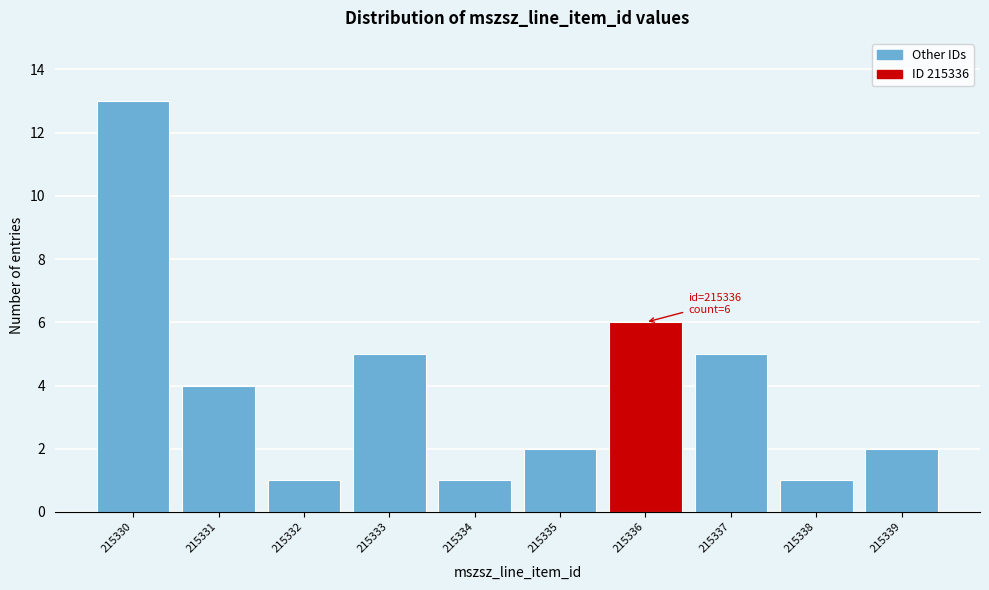

Reading left to right, extract all data points from this chart.

13	4	1	5	1	2	6	5	1	2